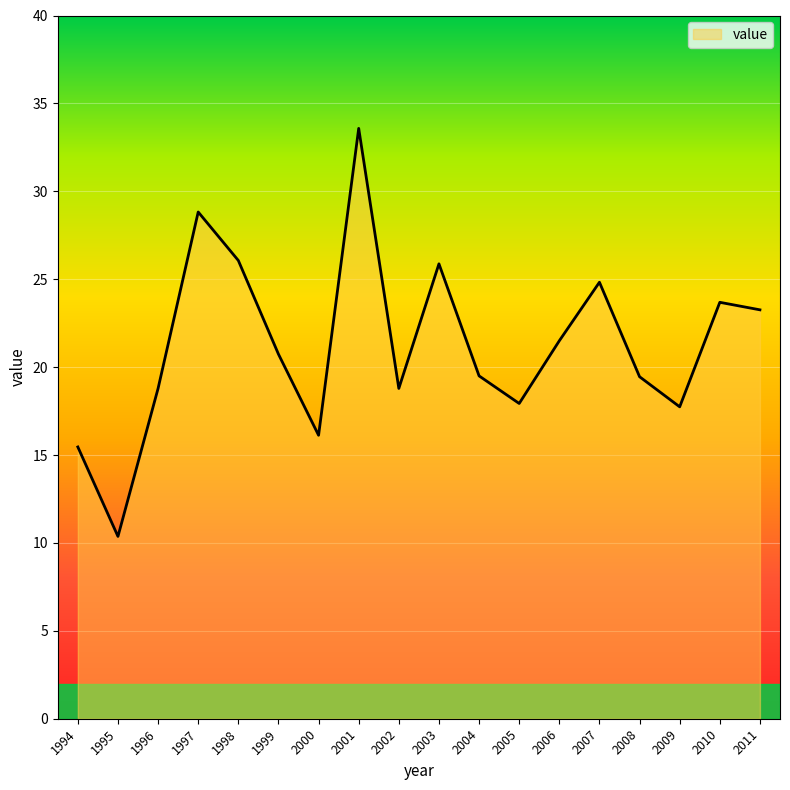

Reading right to left, list all the values displayed in this chart.

2011=23.3	2010=23.7	2009=17.7	2008=19.5	2007=24.8	2006=21.5	2005=17.9	2004=19.5	2003=25.9	2002=18.8	2001=33.6	2000=16.1	1999=20.7	1998=26.1	1997=28.8	1996=18.8	1995=10.4	1994=15.5